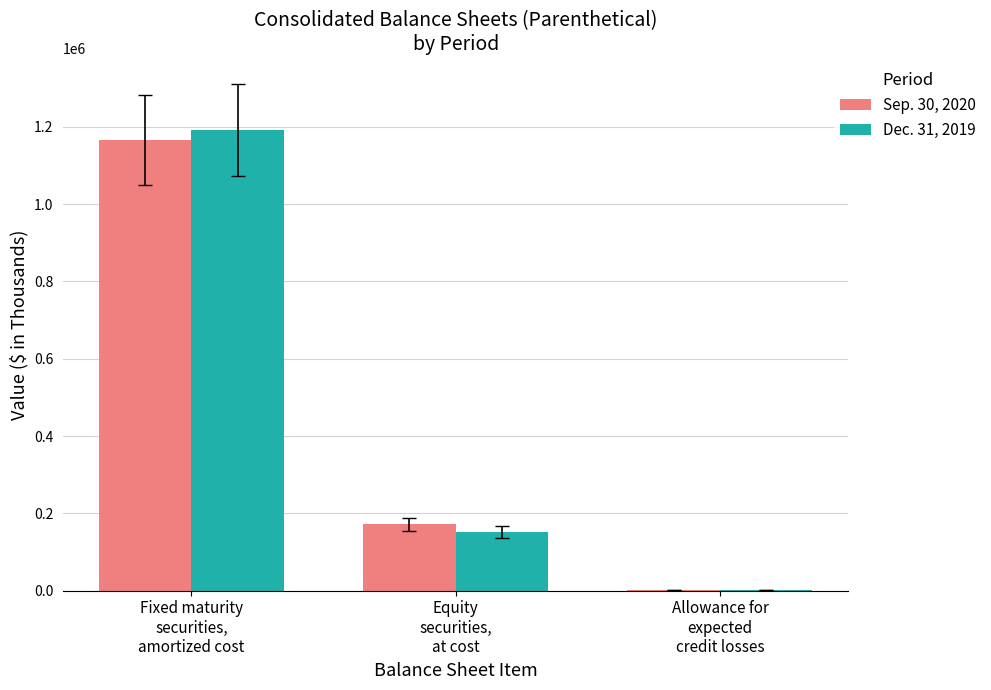

At which category is the sum across all series the highest?

Fixed maturity
securities,
amortized cost